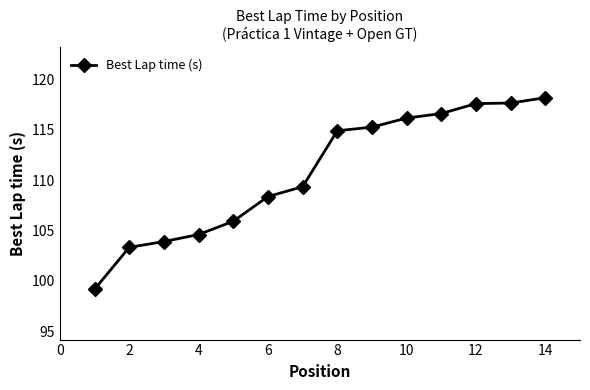

What is the value of the 3rd point from the left?

103.9